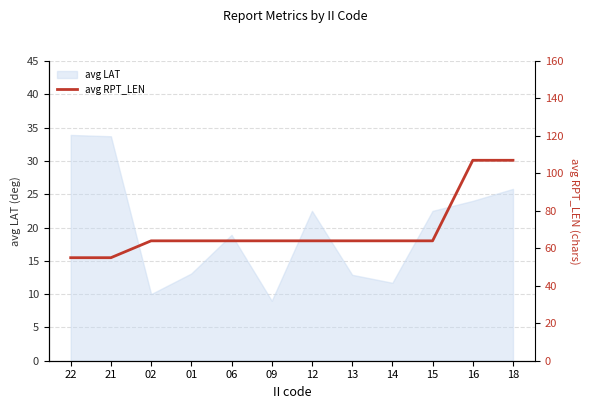

Reading left to right, transcribe all the data shown in this chart.

22=55	21=55	02=64	01=64	06=64	09=64	12=64	13=64	14=64	15=64	16=107	18=107